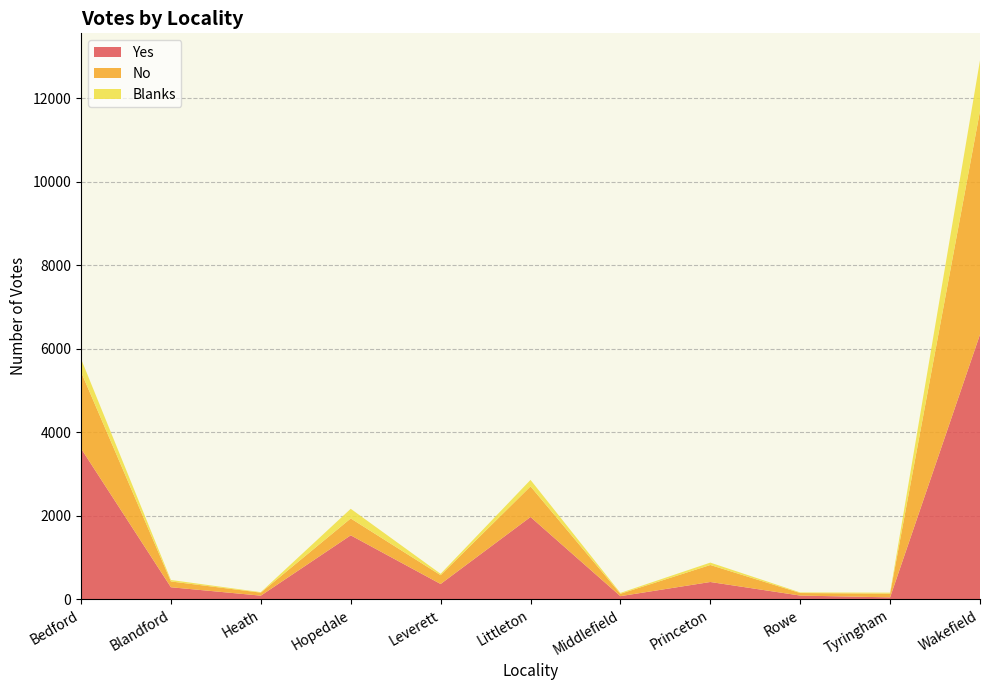

Reading left to right, transcribe all the data shown in this chart.

Yes: 3613	291	90	1534	369	1973	78	417	92	49	6343
No: 1833	139	72	404	211	733	57	407	61	89	5348
Blanks: 313	35	12	231	33	155	21	57	14	24	1214